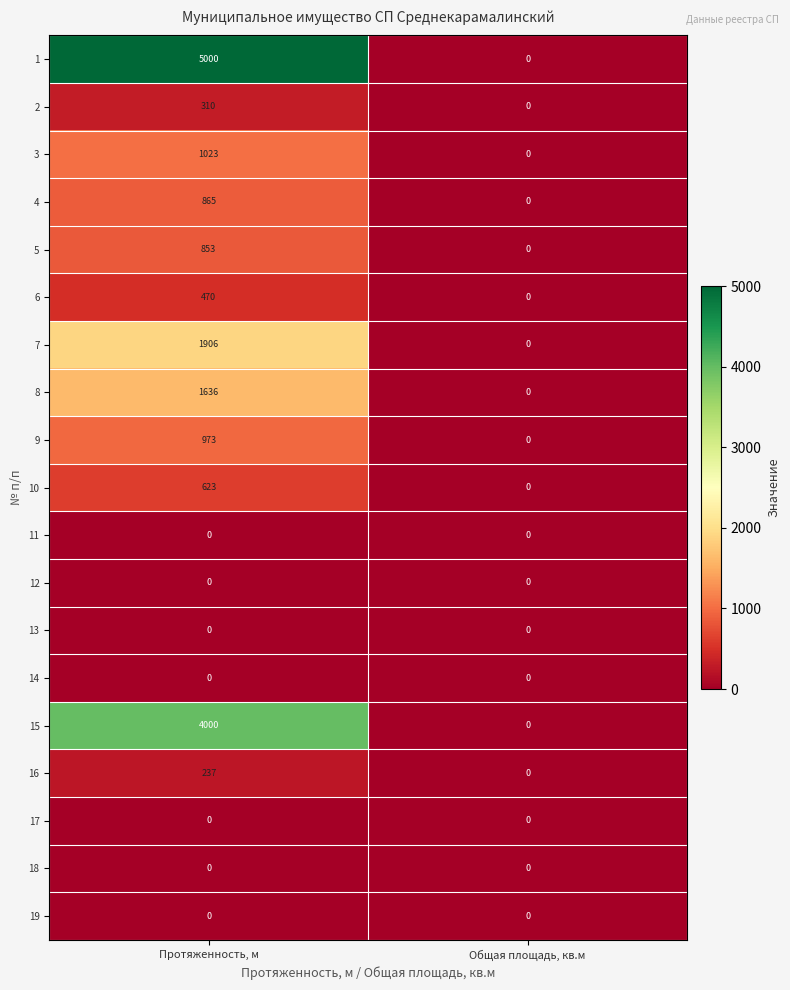

Which series has the largest total across all categories?

1